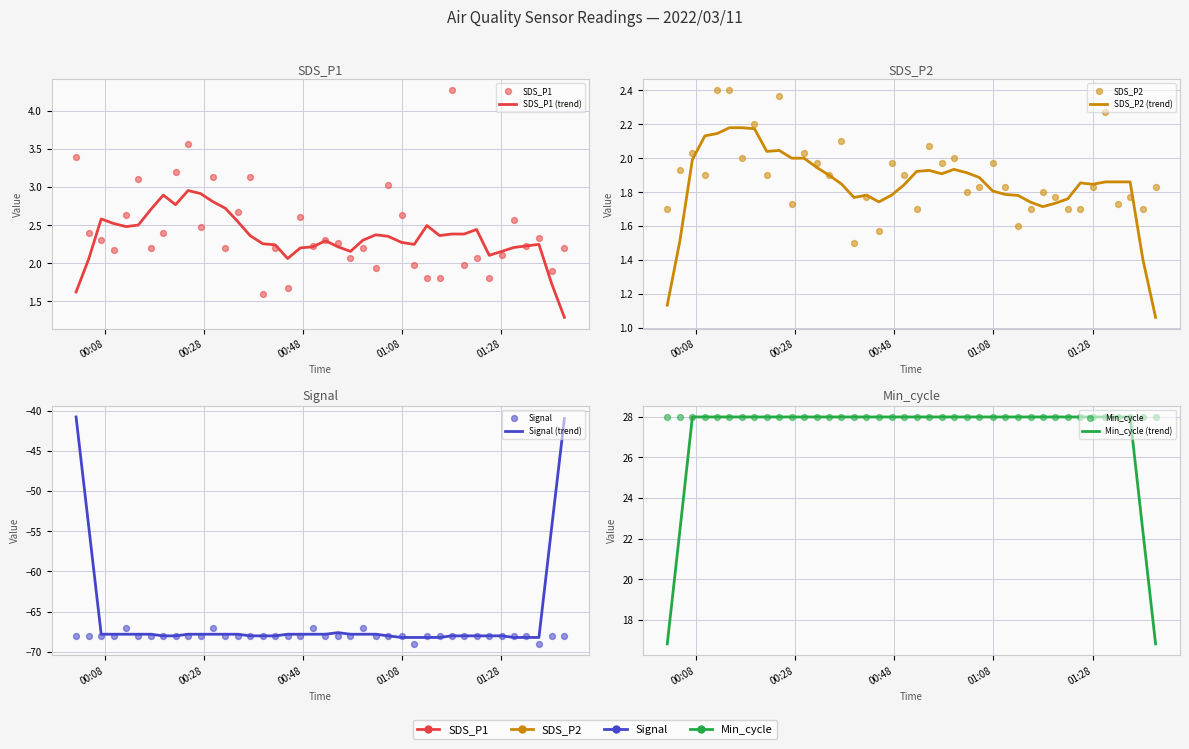

Which series reaches the minimum Y coordinate?

Signal